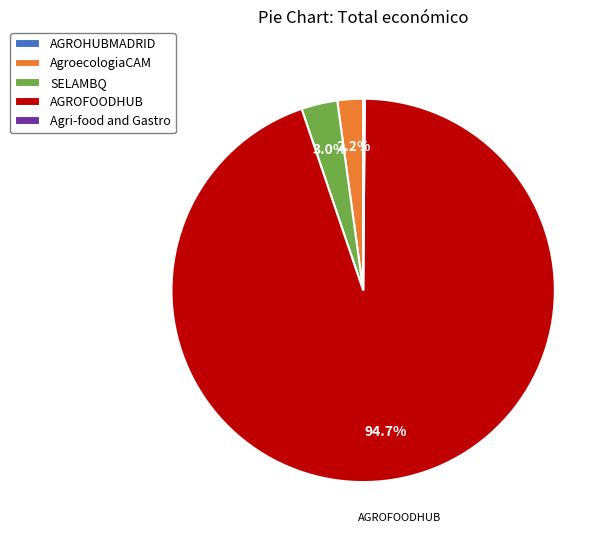

Which slice represents more than half of the pie?

AGROFOODHUB